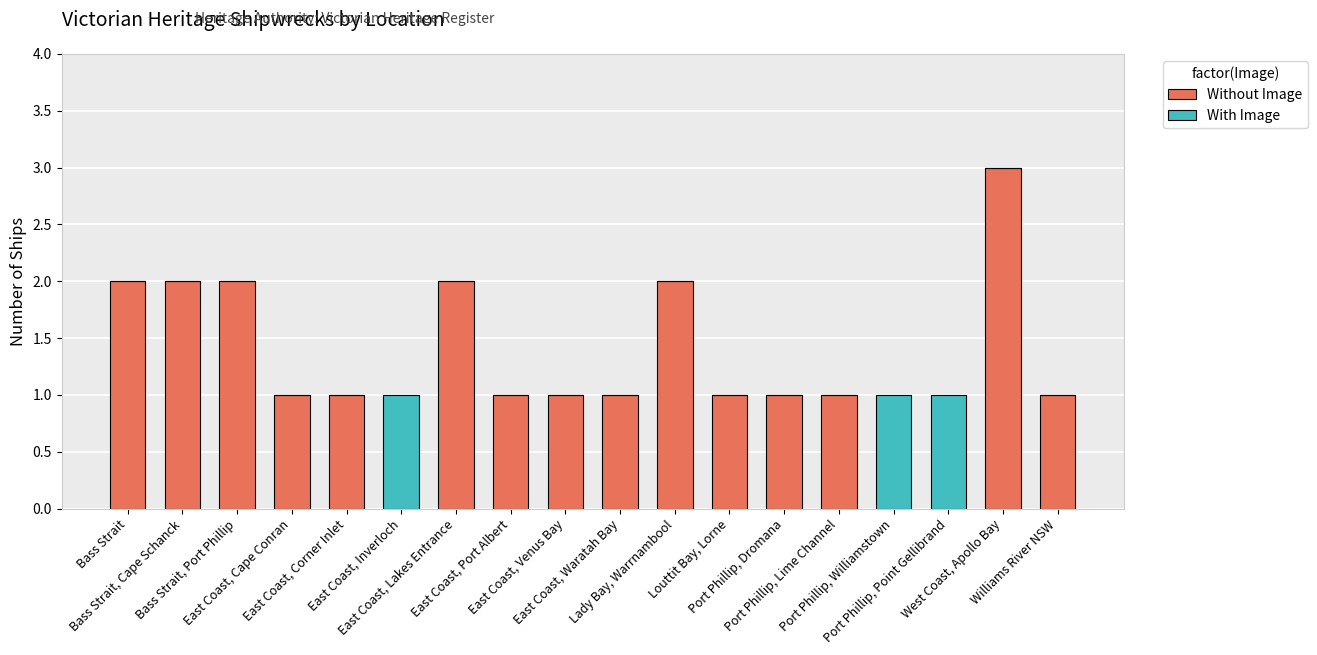

How many categories are shown in the chart?

18